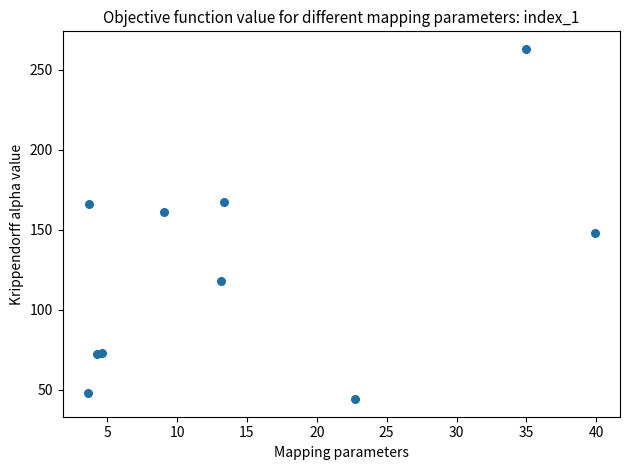

What is the range of Y values (max minus min)?

219